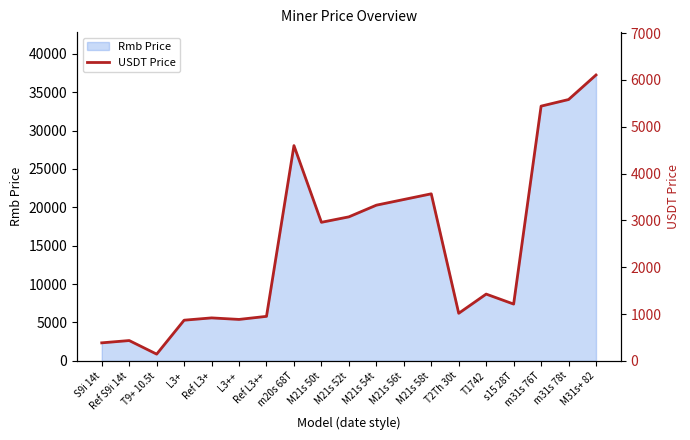

What is the sum of all values?

46335.4